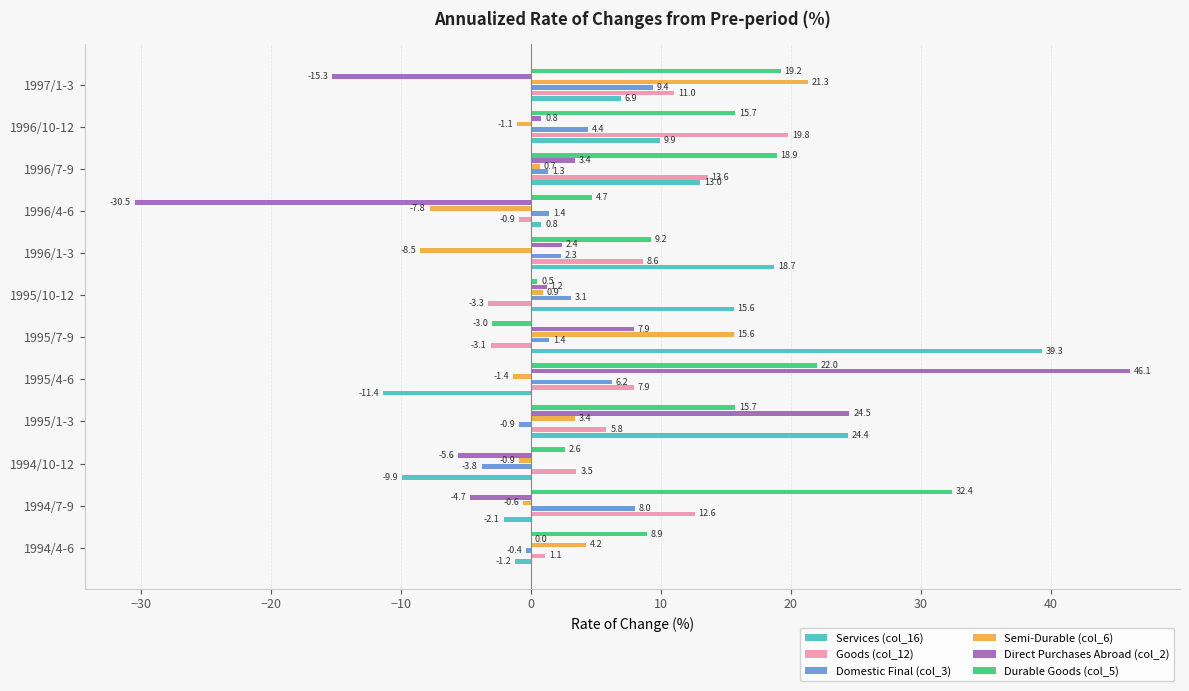

What is the sum of all Domestic Final (col_3) values?

32.4